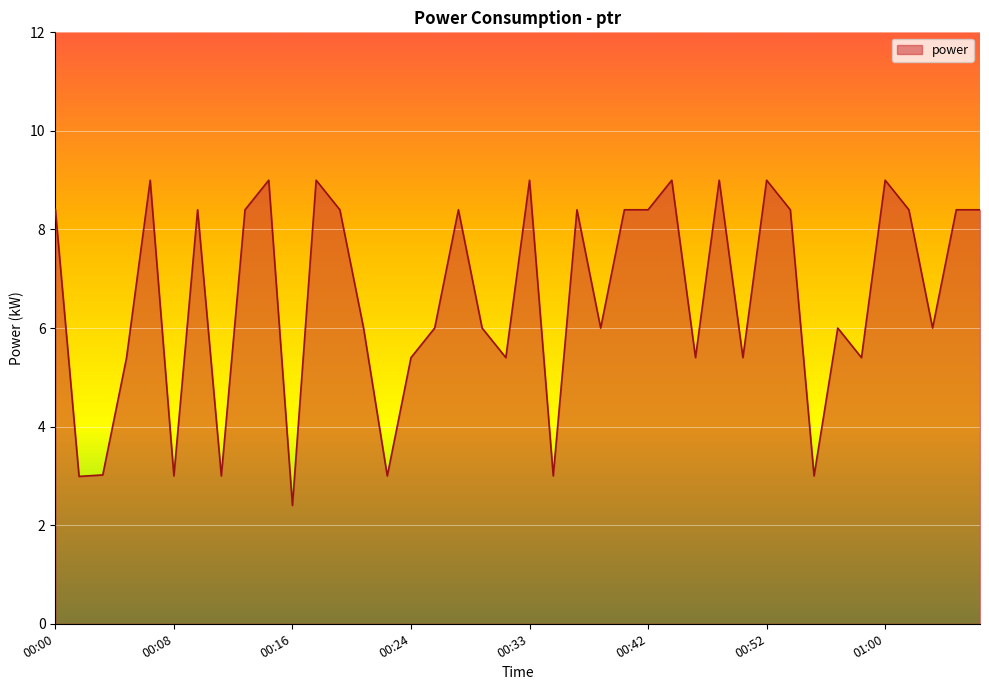

What is the difference between the maximum and minimum values?

6.6